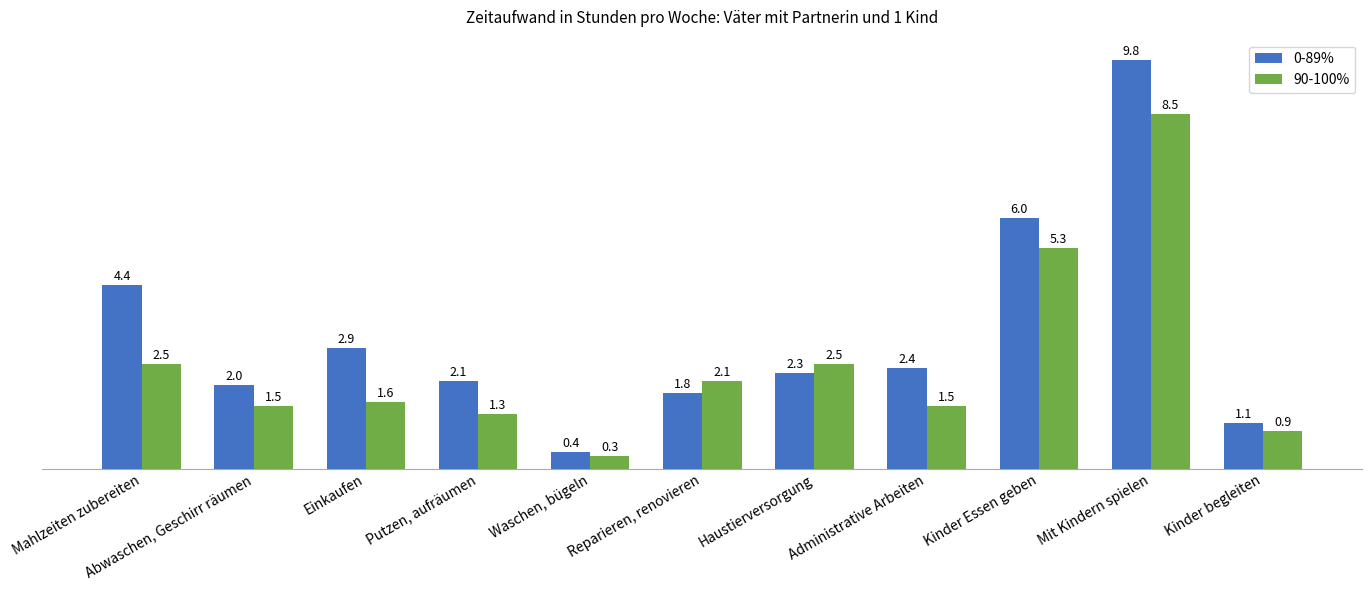

How many bars are there in each group?

2